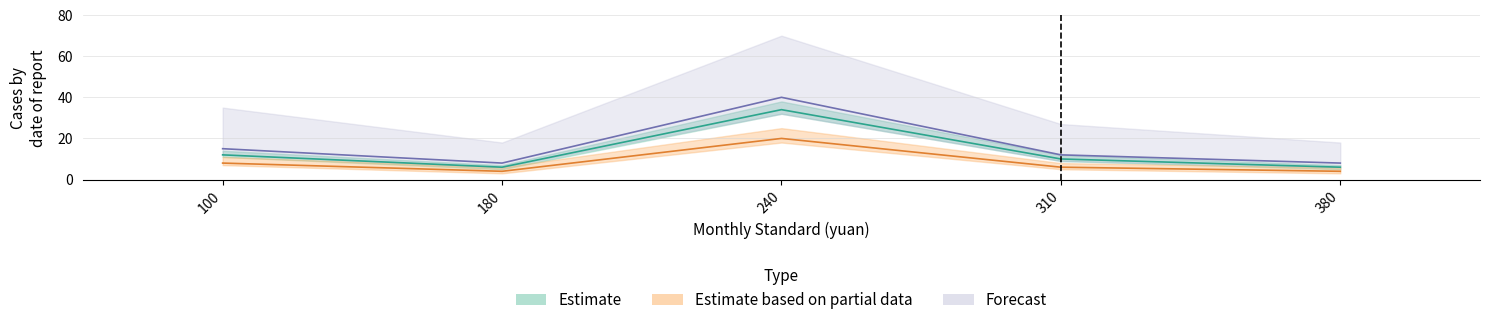

Count the number of data series in this chart.

3